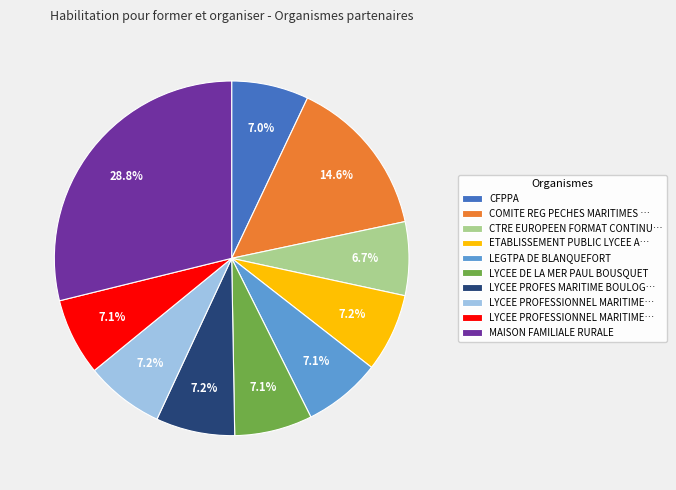

Count the number of slices in the pie.

10